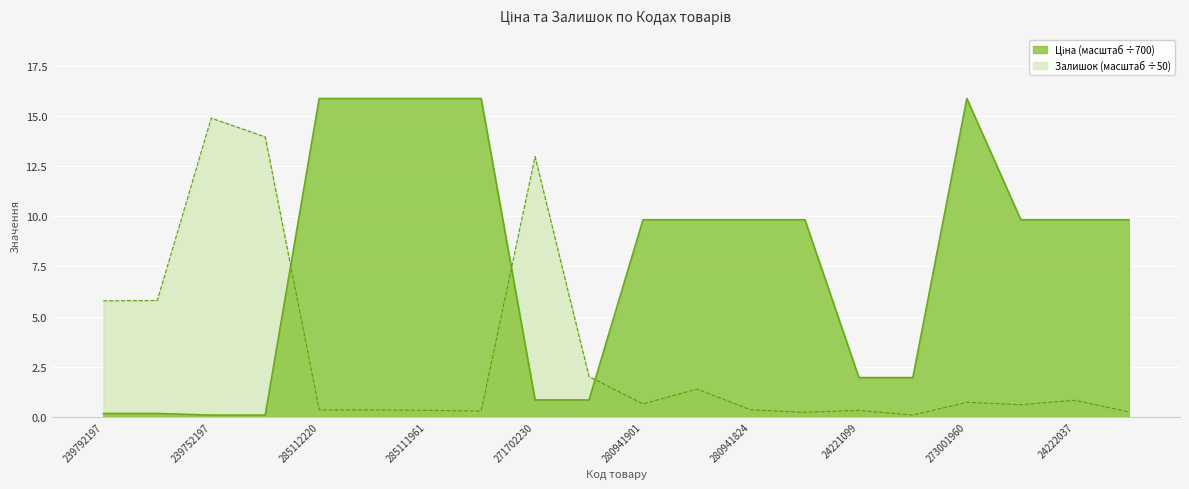

What is the lowest value of the Залишок series?

0.1